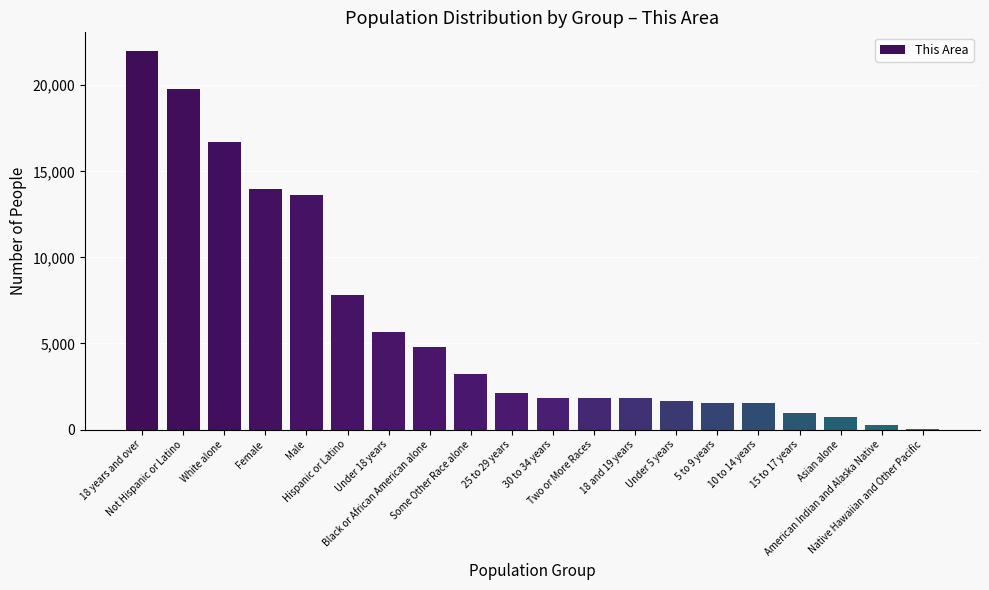

What is the sum of all values?

121931